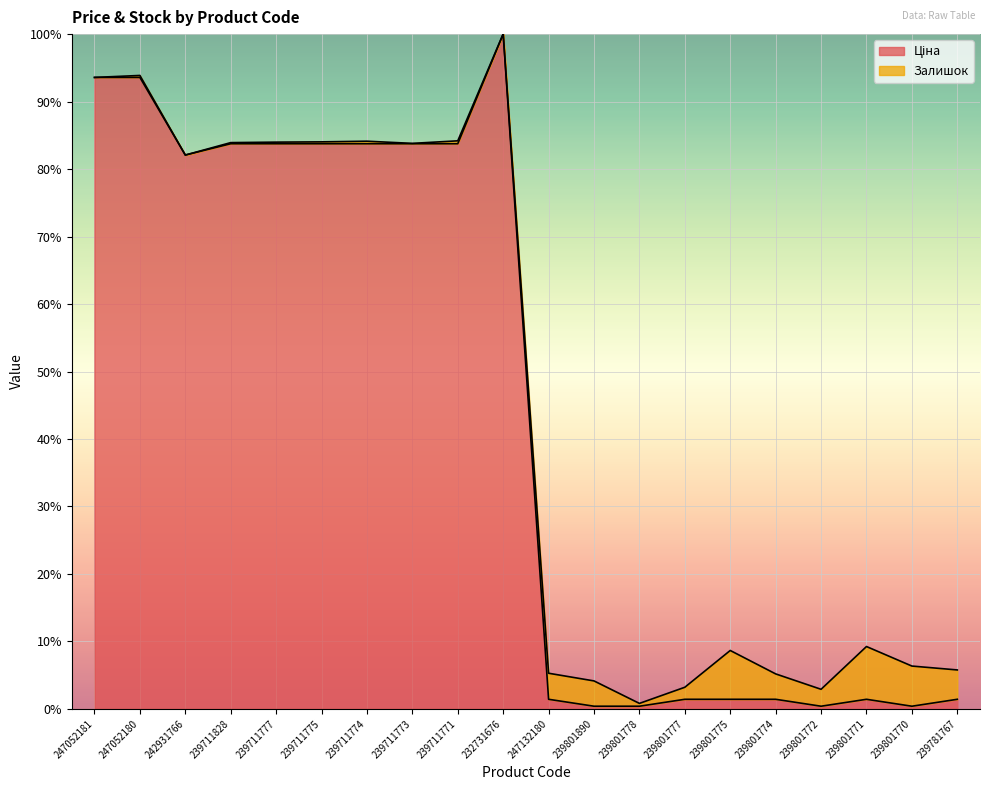

What is the label of the 19th point from the left?

239801770